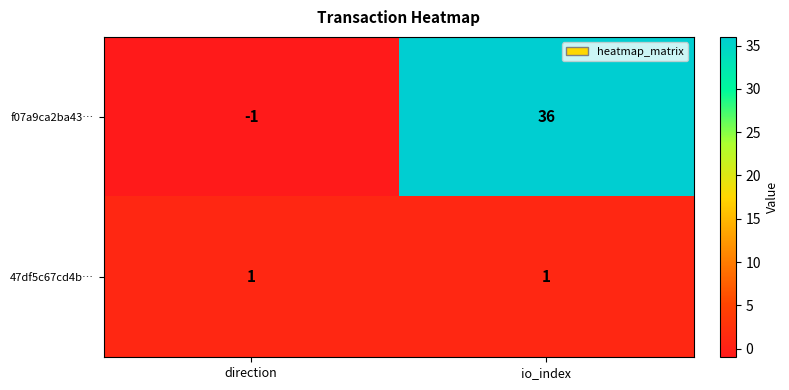

Reading left to right, extract all data points from this chart.

f07a9ca2ba43…: -1	36
47df5c67cd4b…: 1	1